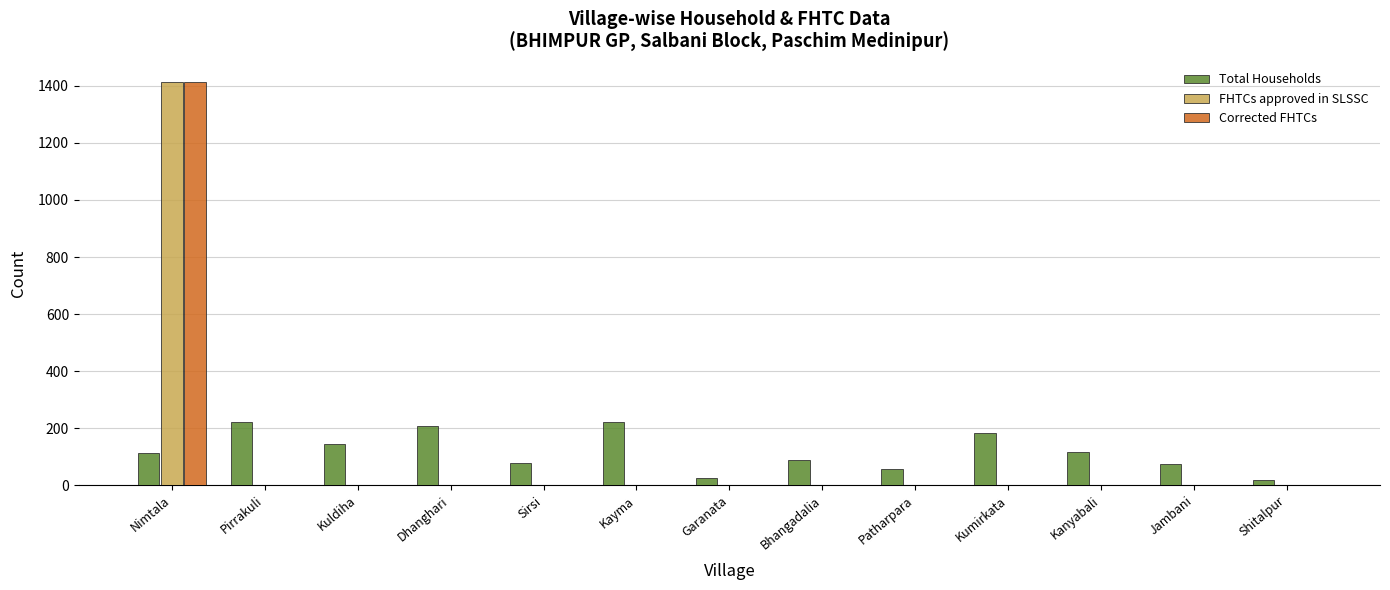

Between Kayma and Garanata, which series saw the biggest shift?

Total Households